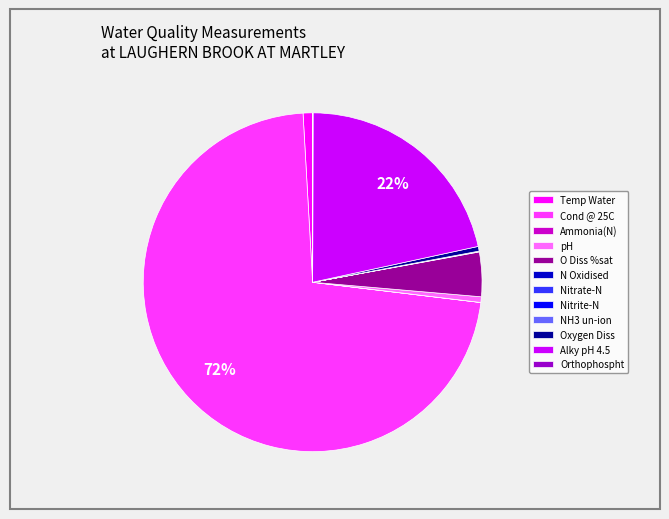

To the nearest percent, what is the difference between the largest and smallest slice percentages?

72%